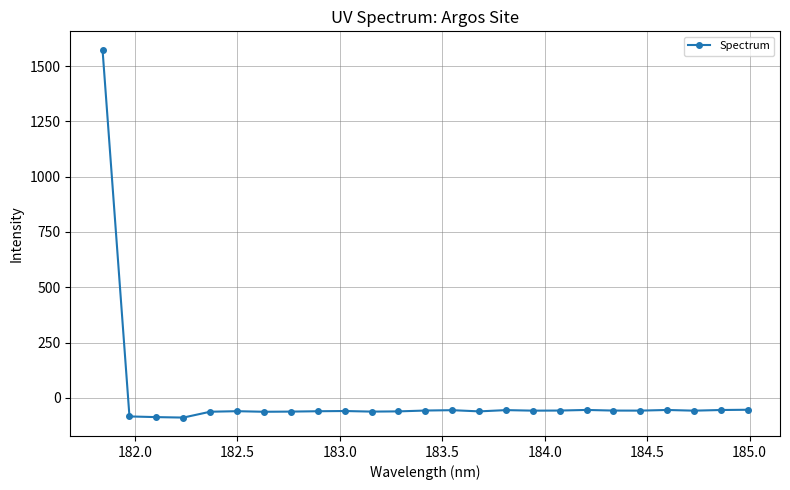

What is the maximum value shown in the chart?

1573.9